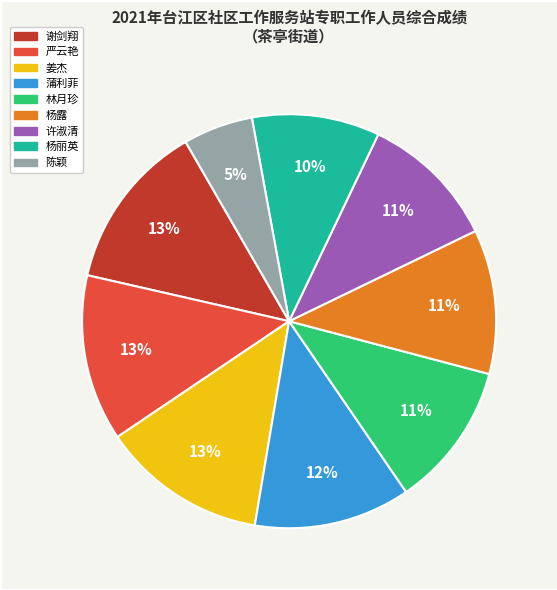

Which category has the smallest portion of the pie?

陈颖